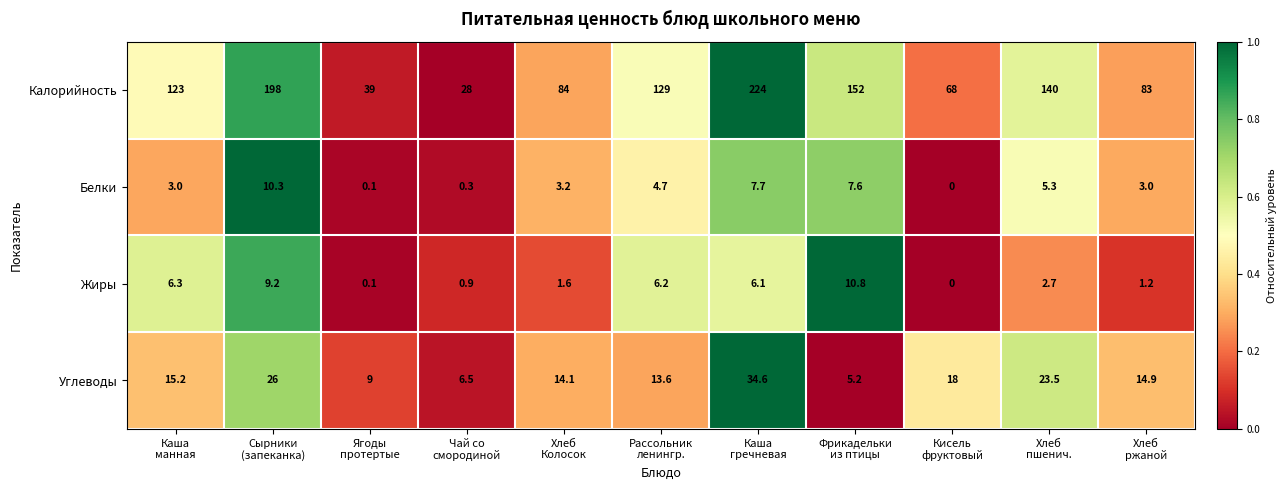

What is the maximum value for Углеводы?

34.6